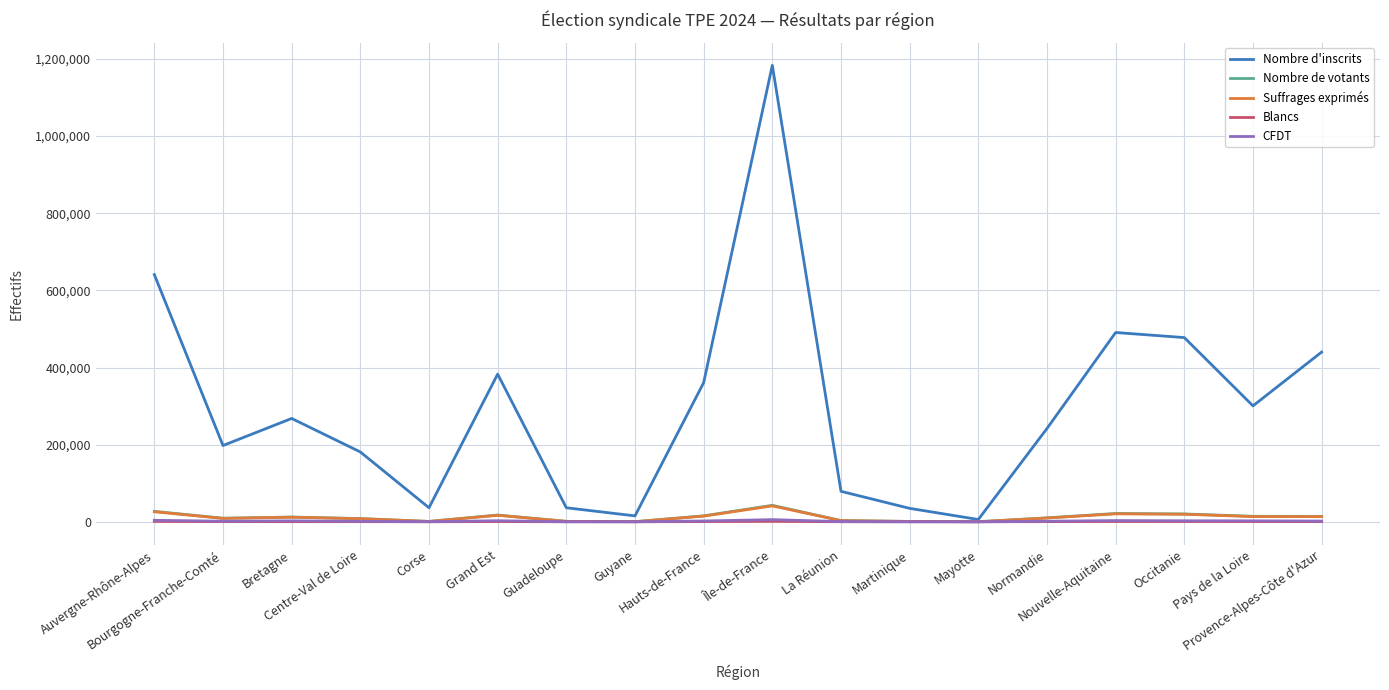

What are all the series names shown in the legend?

Nombre d'inscrits, Nombre de votants, Suffrages exprimés, Blancs, CFDT